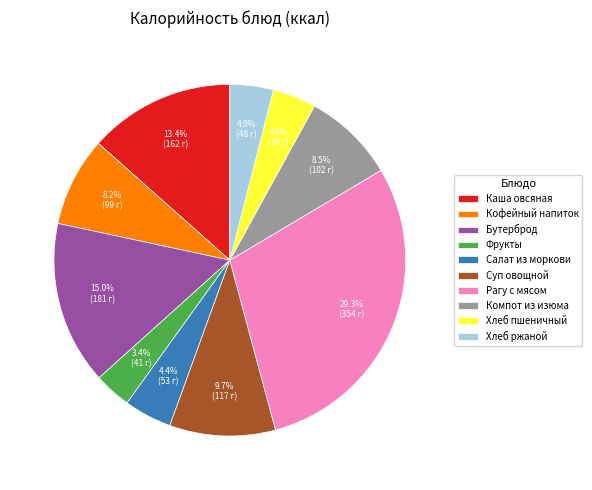

Approximately how many times larger is the value at Хлеб ржаной compared to Каша овсяная?

0.3